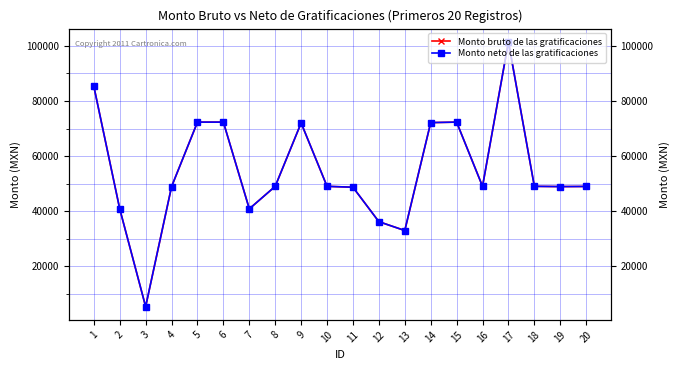

What is the difference between the Monto neto de las gratificaciones values at 14 and 3?

66859.6